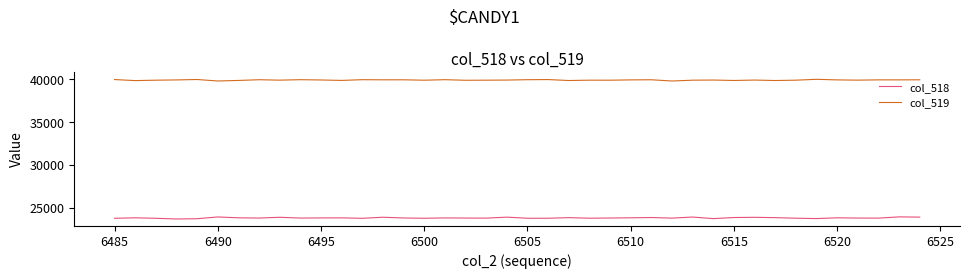

How many lines are shown in the chart?

2